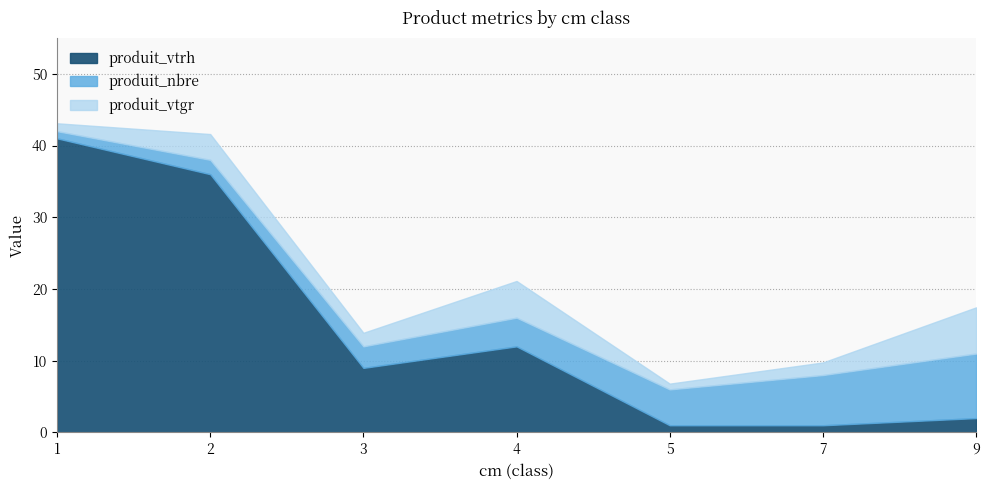

What is the total value across all series at 9?

17.4